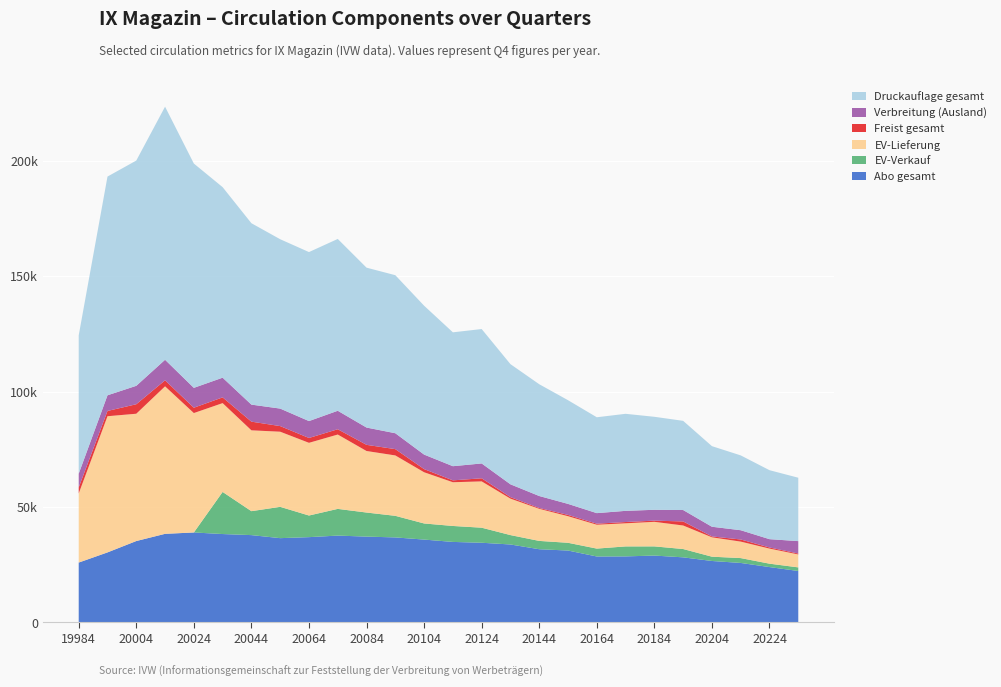

Reading right to left, list all the values displayed in this chart.

Abo gesamt: 22290	23989	25778	26628	28204	28973	28615	28574	31148	31717	33774	34522	34880	35894	36831	37182	37622	36951	36514	37828	38293	38973	38381	35262	30344	25942
EV-Verkauf: 1564	1472	2102	1859	3599	3974	4316	3417	3357	3600	4062	6517	6909	6976	9346	10421	11563	9362	13557	10366	18229	0	0	0	0	0
EV-Lieferung: 5604	6532	7136	8391	10188	10633	10010	10336	11511	13895	15790	20051	18937	22174	26151	26644	32193	31478	32532	35008	38461	51704	63867	55124	58965	29922
Freist gesamt: 397	484	919	380	1754	517	554	452	558	357	643	1343	815	1370	2729	2670	2293	2098	2434	3758	2486	2315	2604	4112	2280	2611
Verbreitung (Ausland): 5375	3597	4014	4193	4948	4698	4841	4567	4773	5191	5556	6426	6130	6283	6885	7488	8003	7319	7579	7373	8529	8602	8903	7978	6784	5938
Druckauflage gesamt: 27450	29867	32400	34900	38617	40267	42017	41513	44900	48400	52033	58200	57967	64467	68433	69233	74400	73180	73333	78545	82499	97130	109589	97538	94710	59910